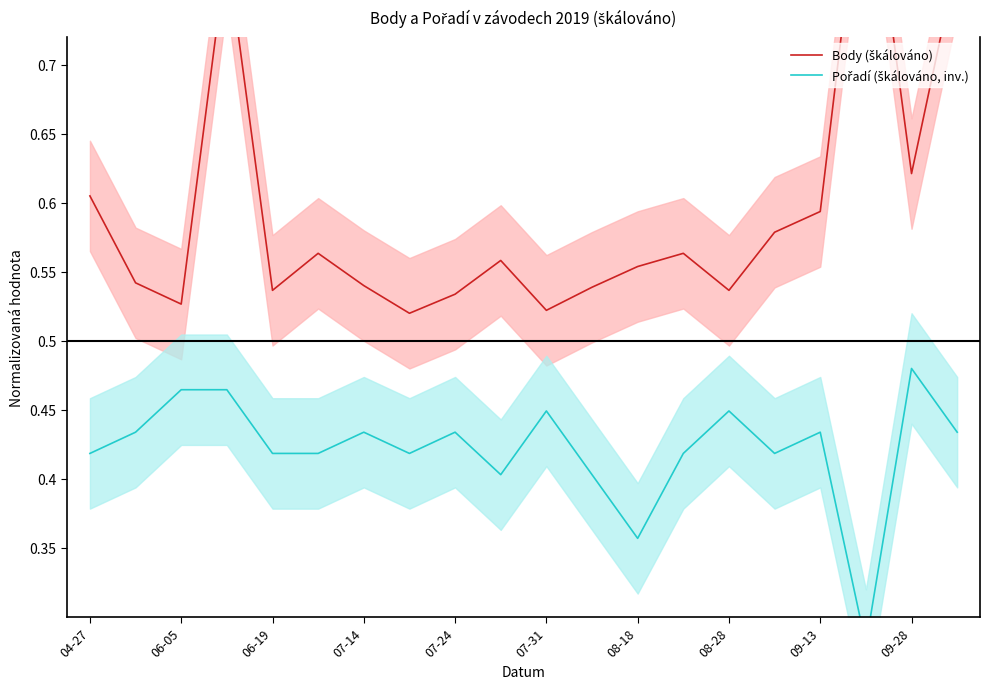

What is the difference between the second highest and second lowest values in the Body (škálováno) series?

0.3